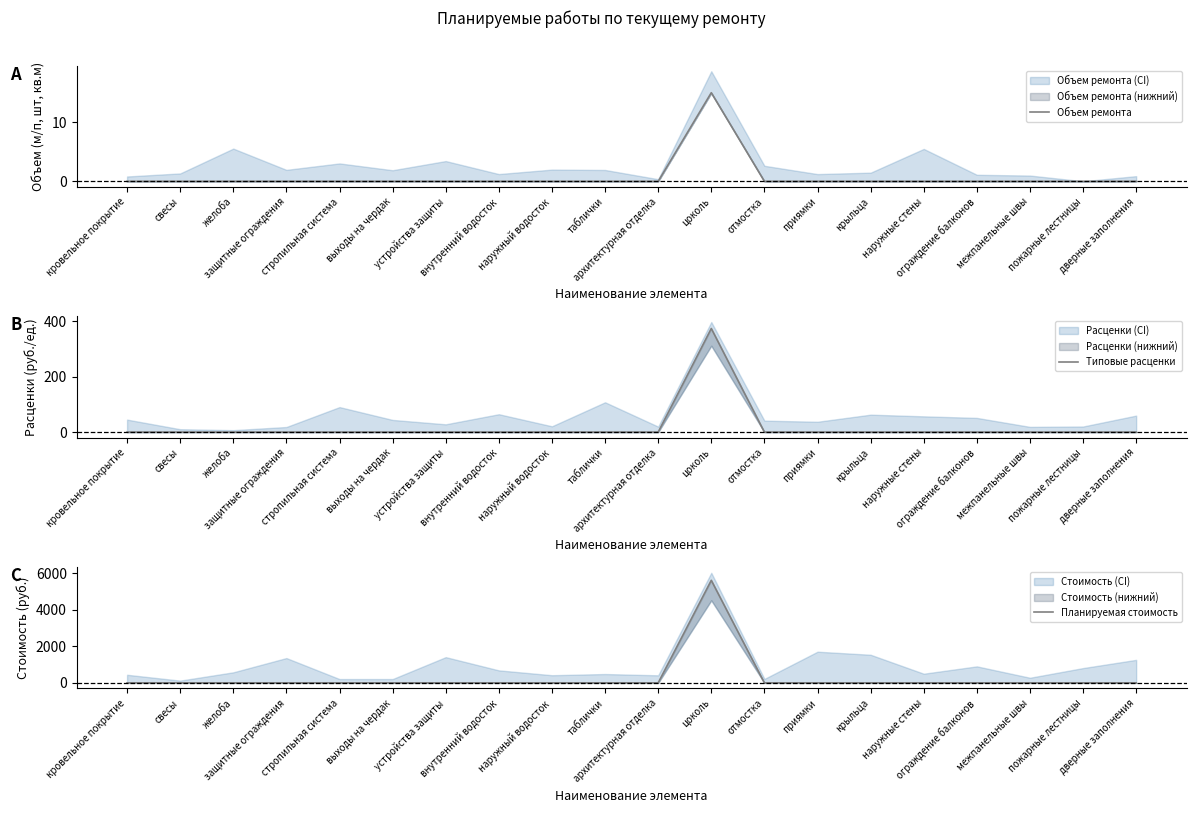

True or false: Типовые расценки has more than 2 interior local peaks.

False